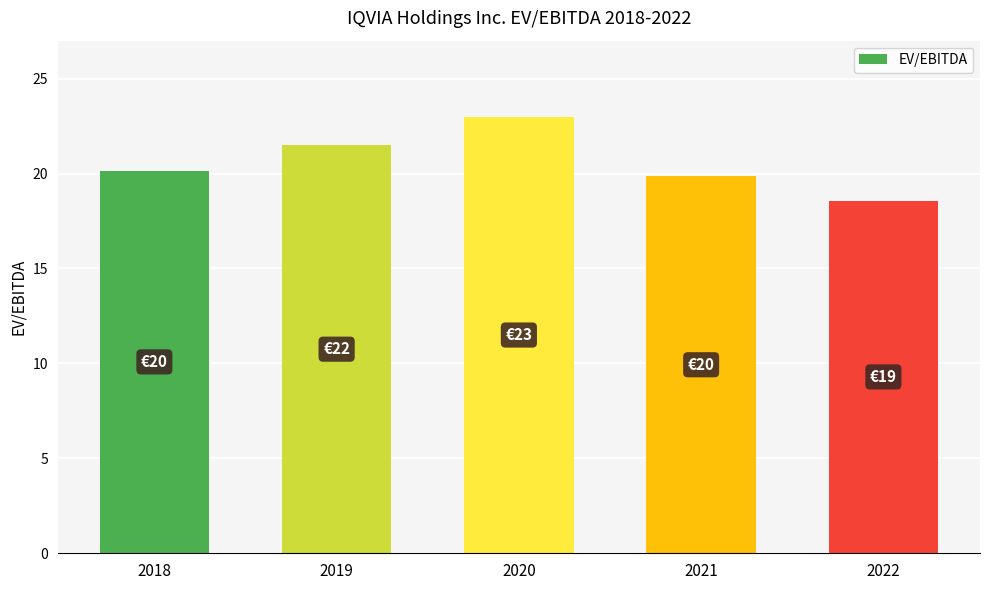

What is the difference between the maximum and second lowest values?

3.1